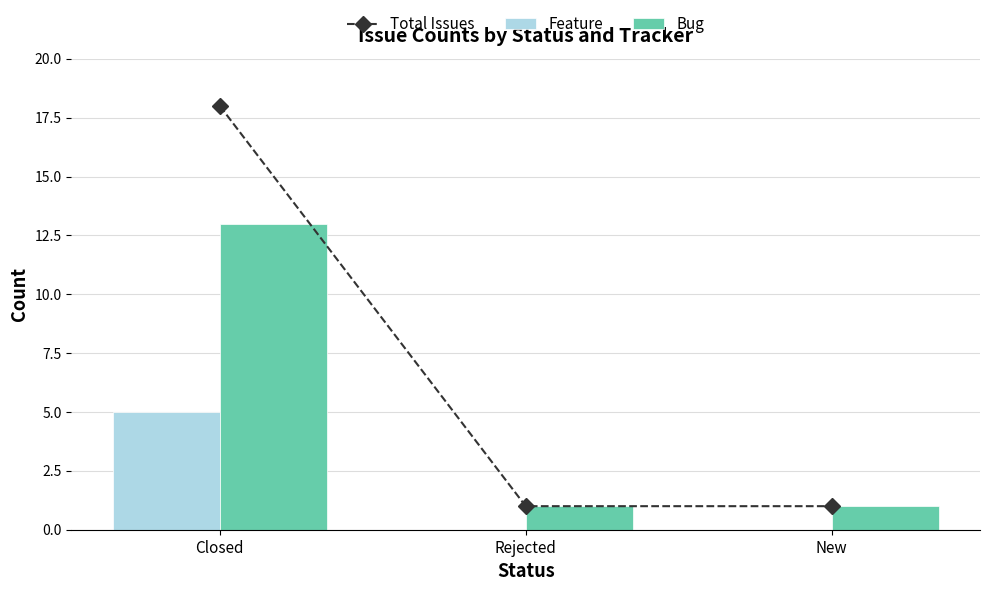

What is the average value of the Total Issues series?

7